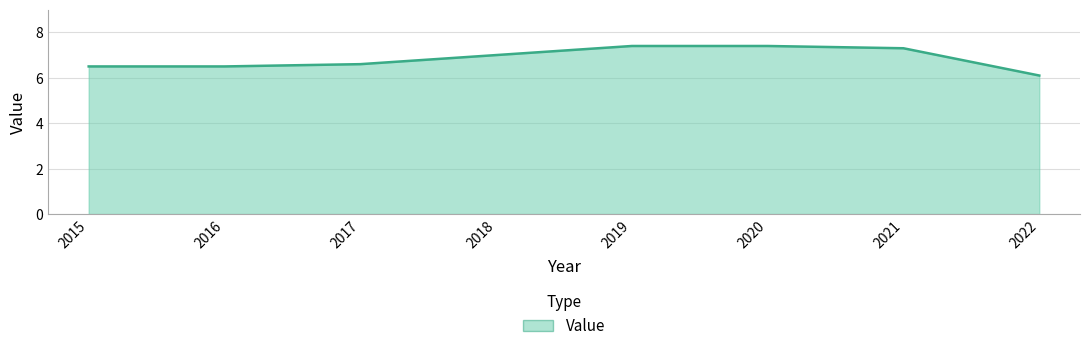

The chart shows a value of 6.5 at 2015. True or false?

True